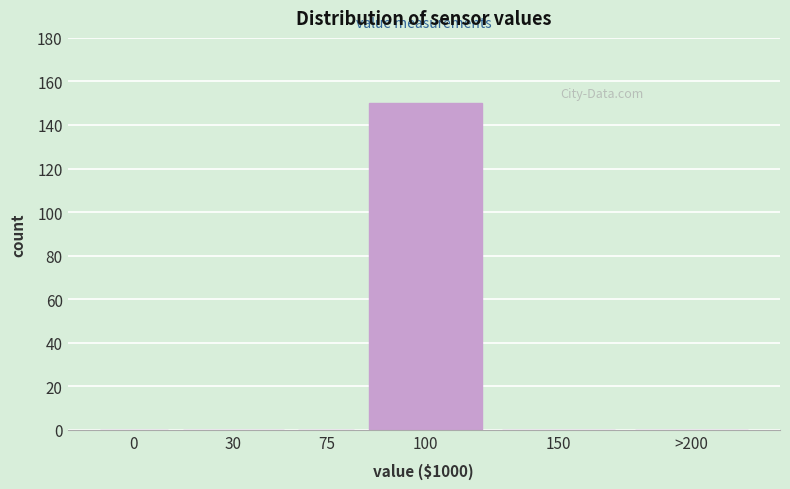

Reading right to left, what are all the values shown in this chart?

>200=0	150=0	100=150	75=0	30=0	0=0